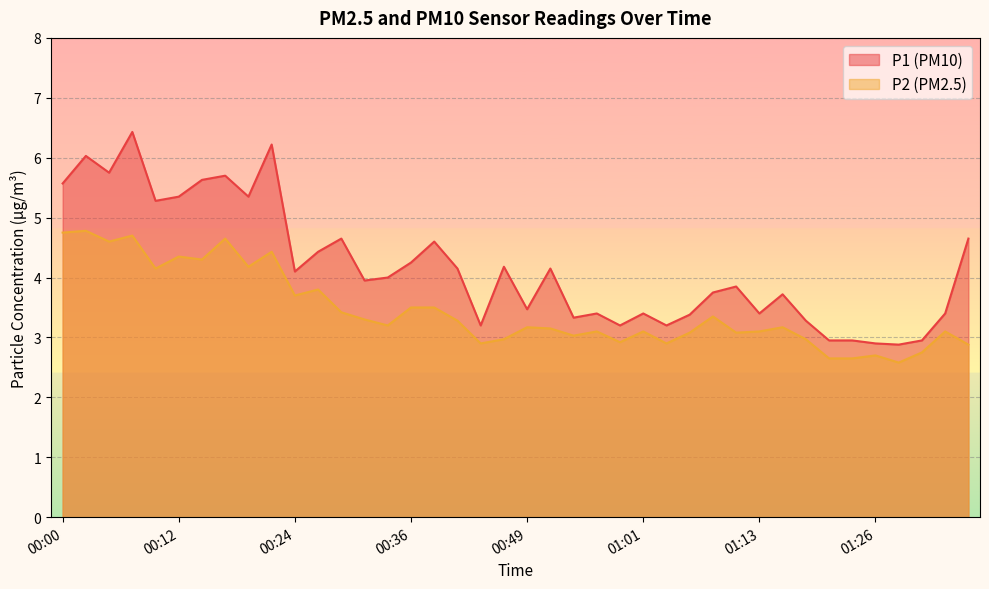

What is the spread (max minus min) of values at 00:02?

1.2